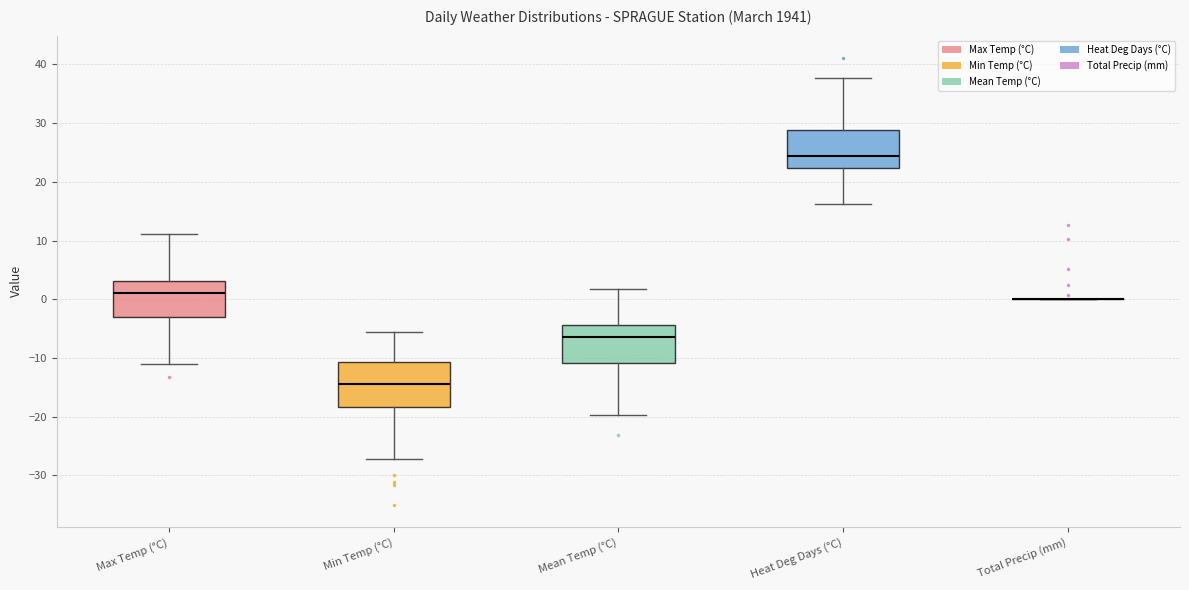

Where is the upper edge of the box for Mean Temp (°C) on the y-axis? The values are not printed on the chart, so give them approximately, as read against the axis.

-4